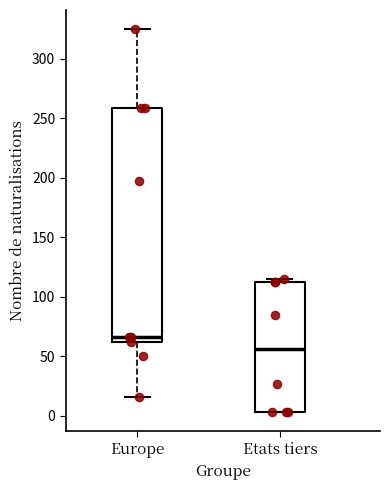

Which box has the lowest median line?

Etats tiers